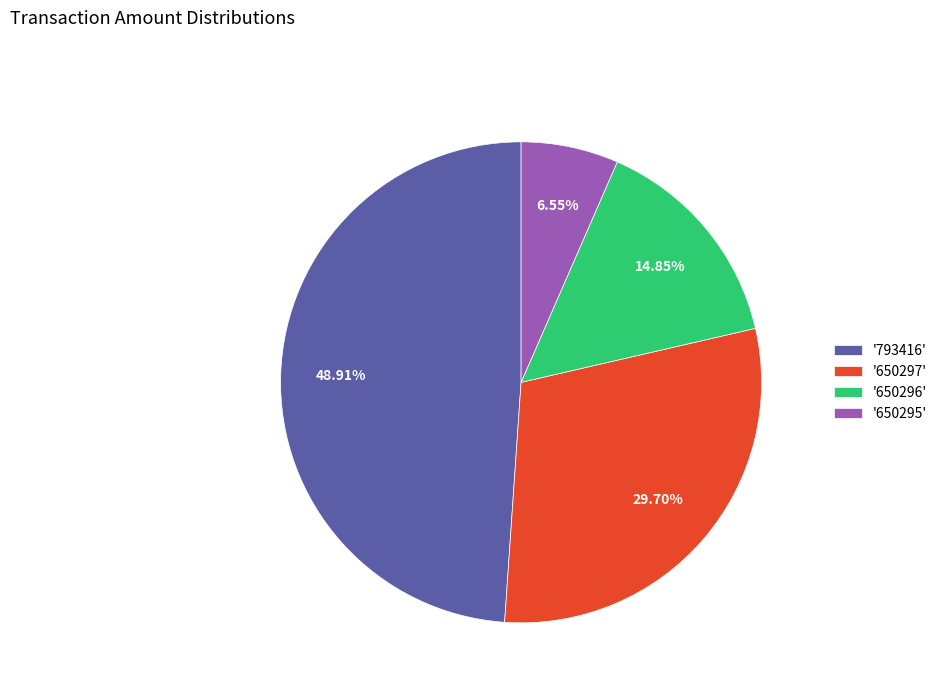

To the nearest percent, what is the average slice percentage?

25%